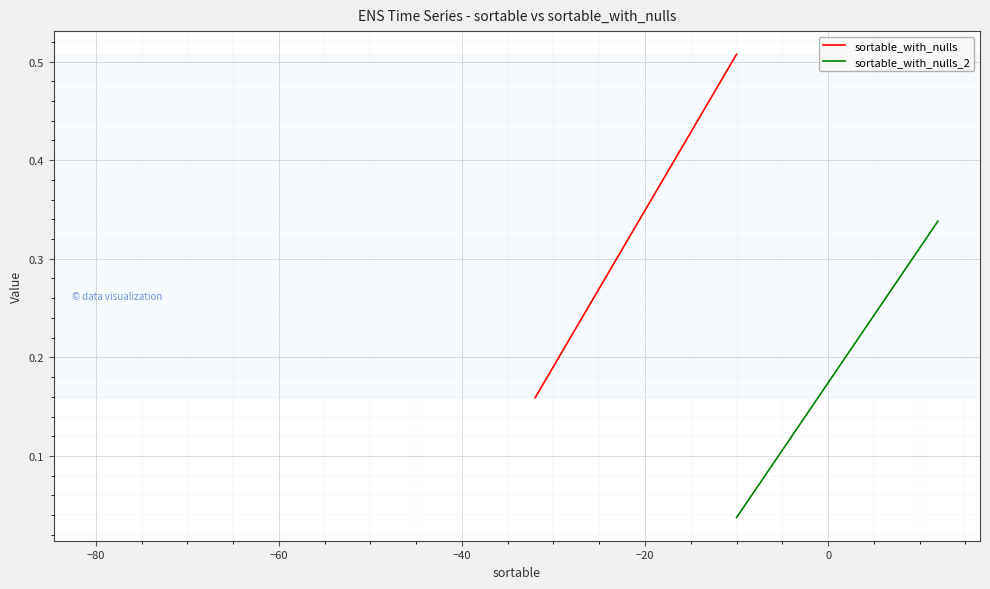

True or false: sortable_with_nulls_2 and sortable_with_nulls cross at least once.

False